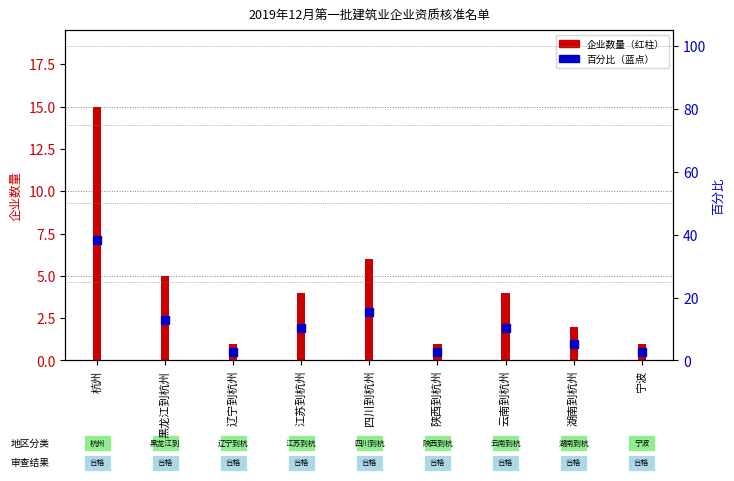

Which has a higher value, 江苏到杭州 or 杭州?

杭州